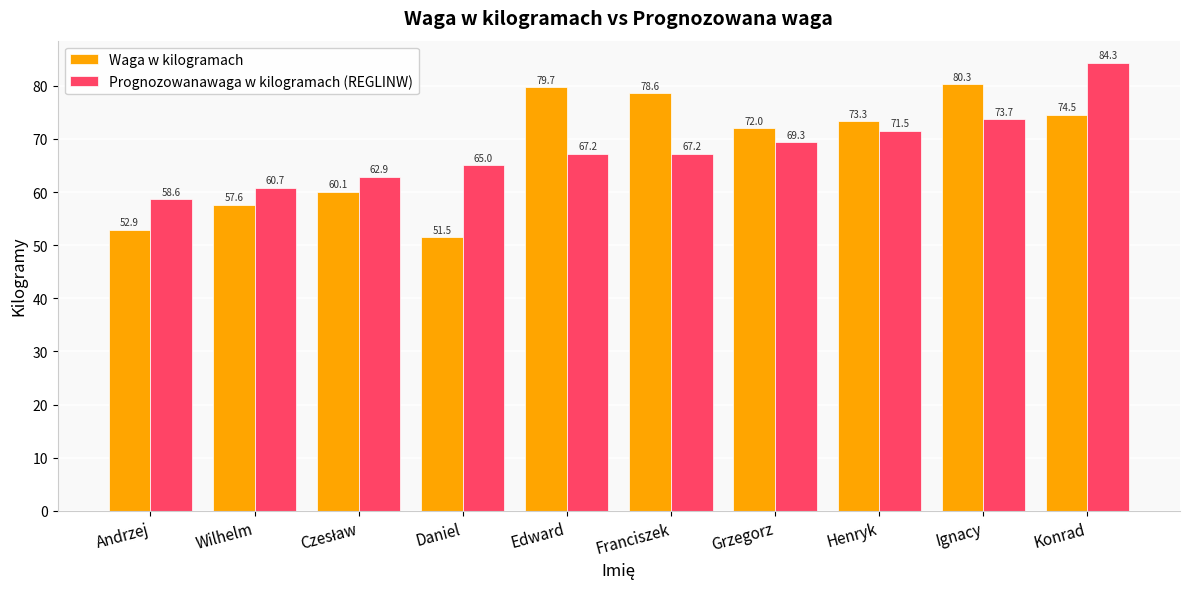

At which category is the sum across all series the highest?

Konrad